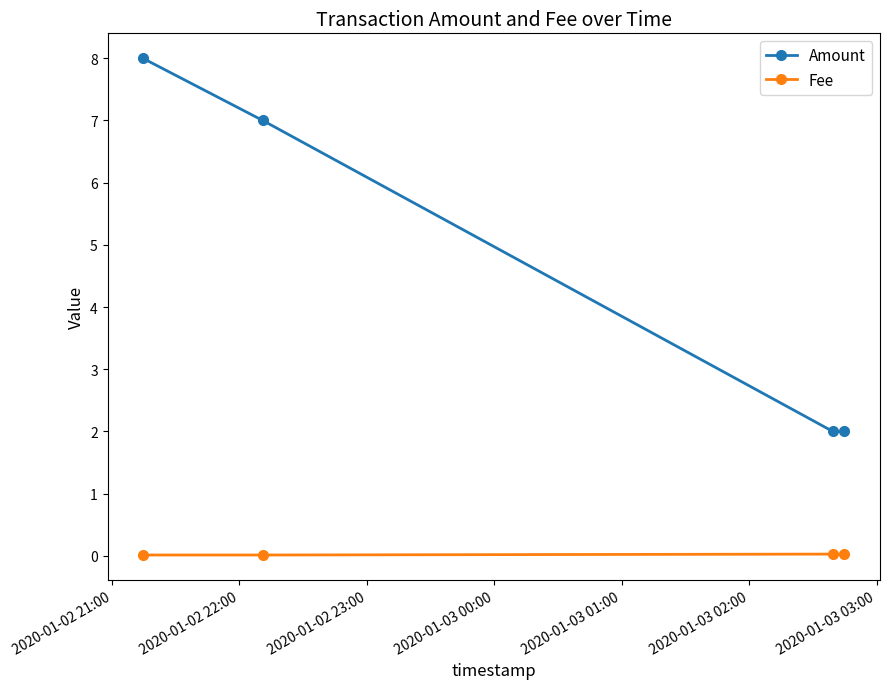

How many series are shown in this chart?

2